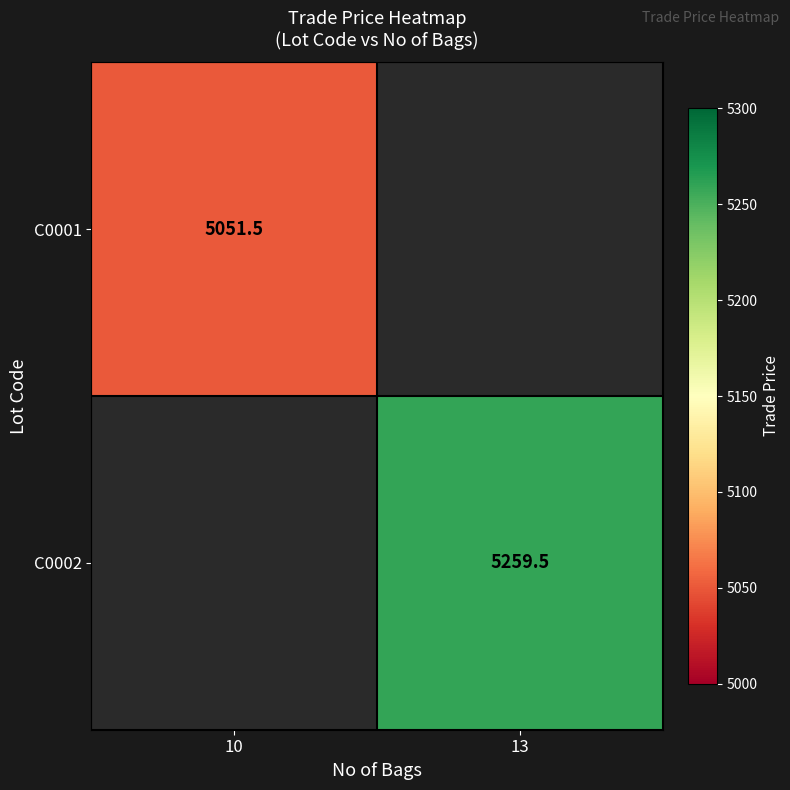

True or false: C0001 has a value of 2670.4 at 10.

False